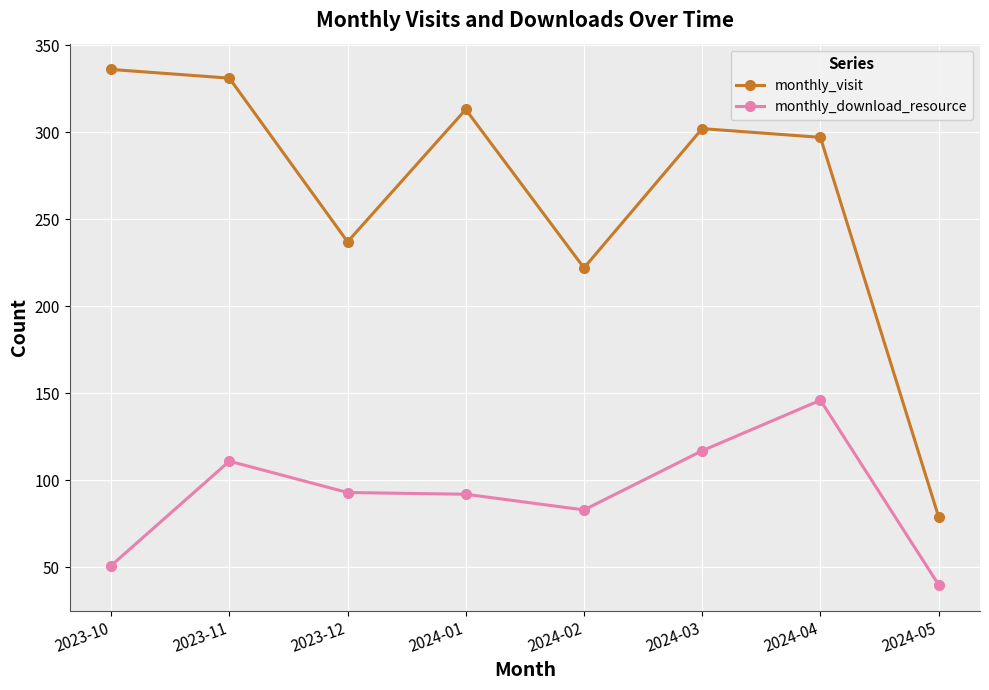

True or false: monthly_visit has more than 2 points higher than both neighbors.

False